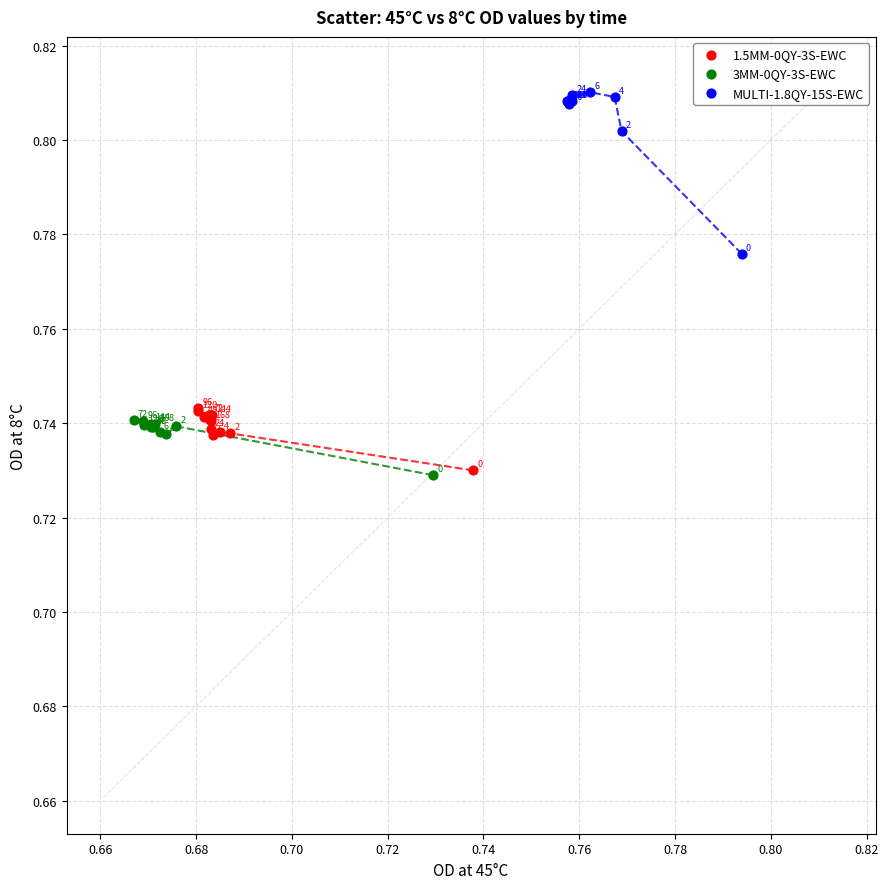

Which series contains the highest Y value?

MULTI-1.8QY-15S-EWC